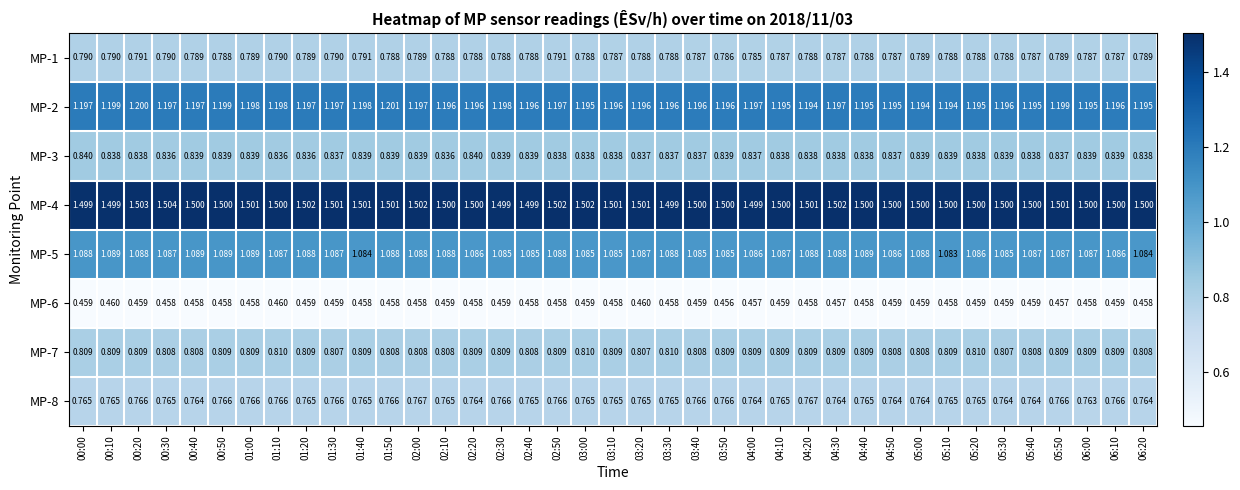

Which series has the widest spread of values?

MP-2